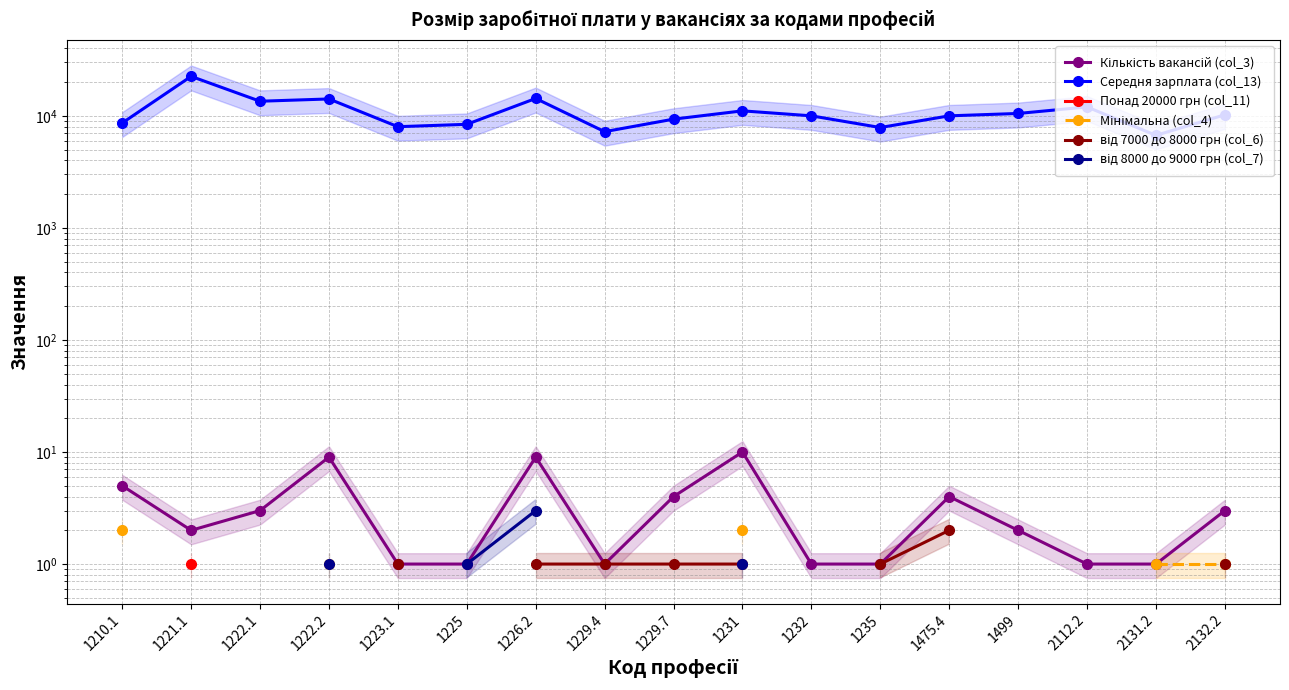

Is it true that Середня зарплата (col_13) equals 16490.6 at 1475.4?

False